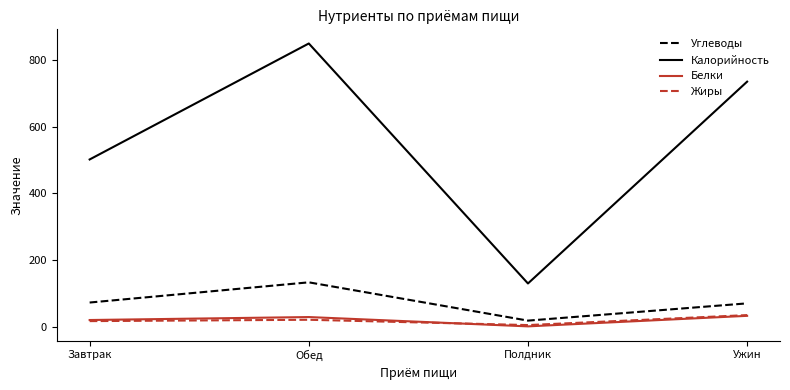

What value does the Белки series have at Полдник?

1.6